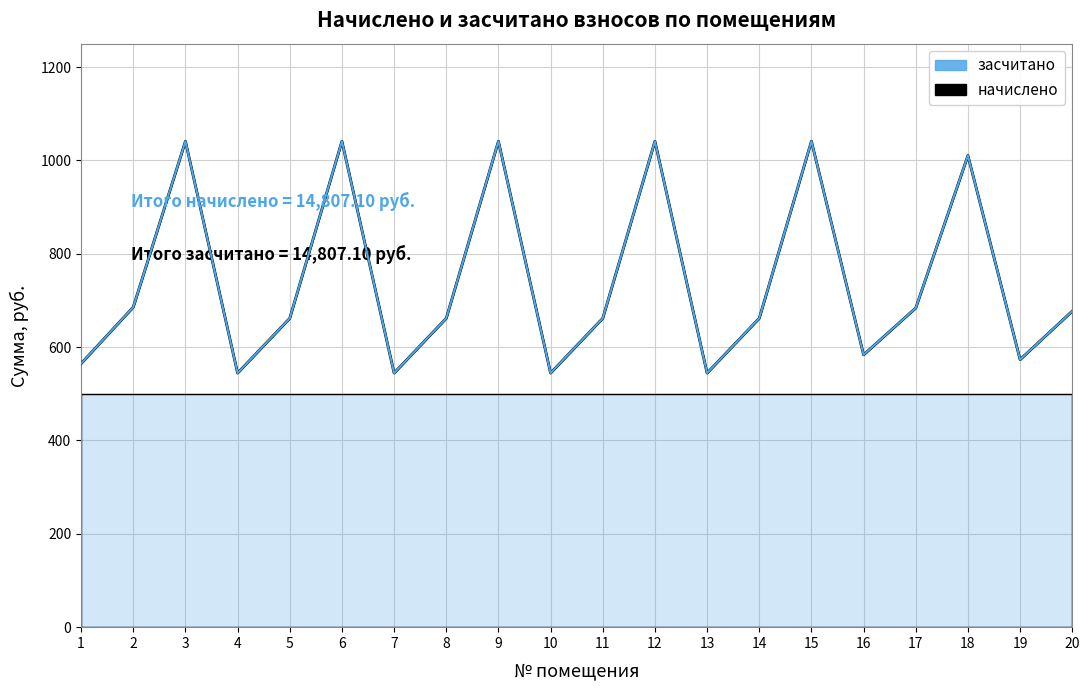

At which category does the data reach its first local valley?

4